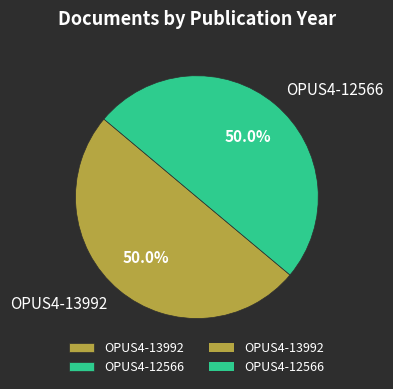

What is the total percentage of OPUS4-13992 and OPUS4-12566?

100.0%